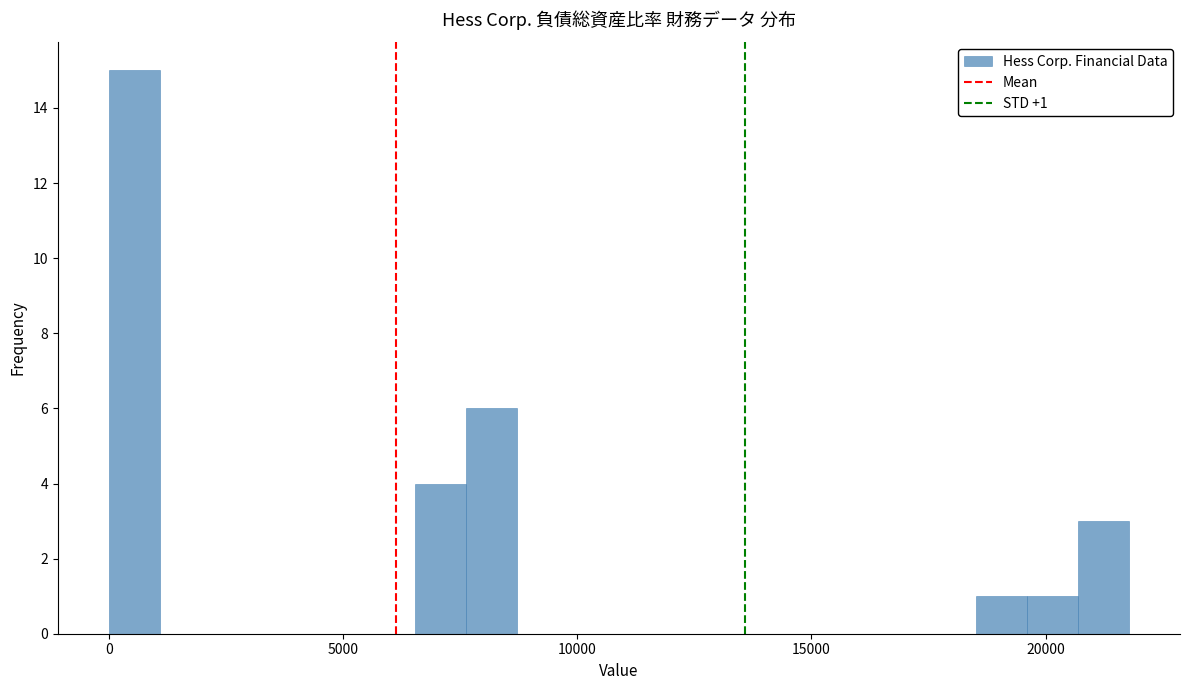

Read against the x-axis, roughly where is the centre of the tallest bar?

500